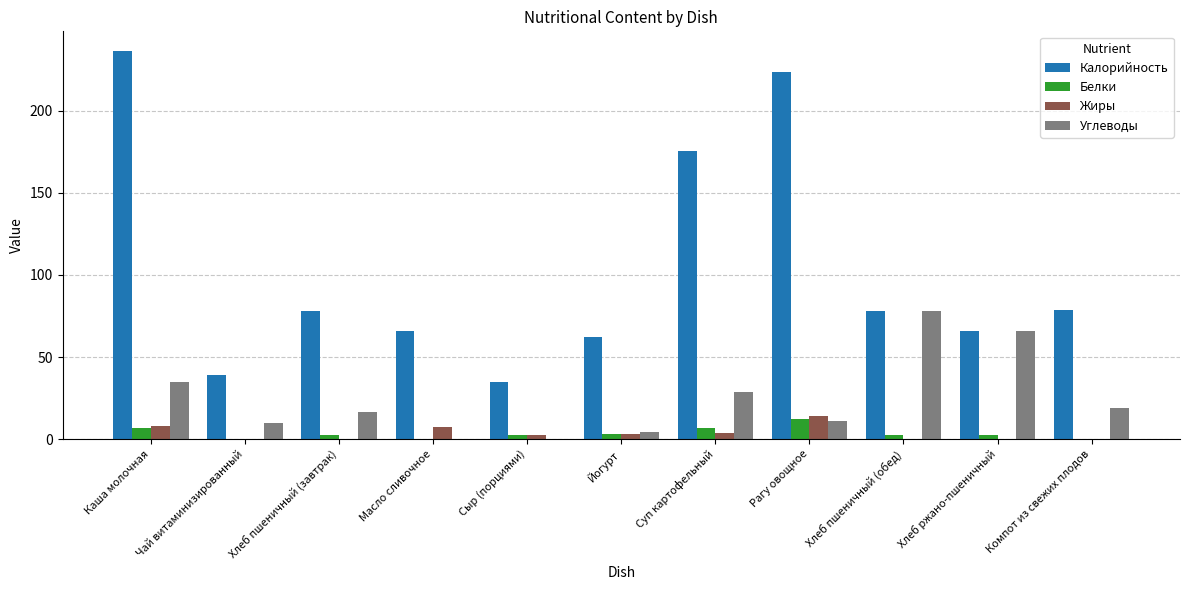

Is the value of Углеводы at Хлеб пшеничный (завтрак) greater than the value of Белки at Суп картофельный?

Yes